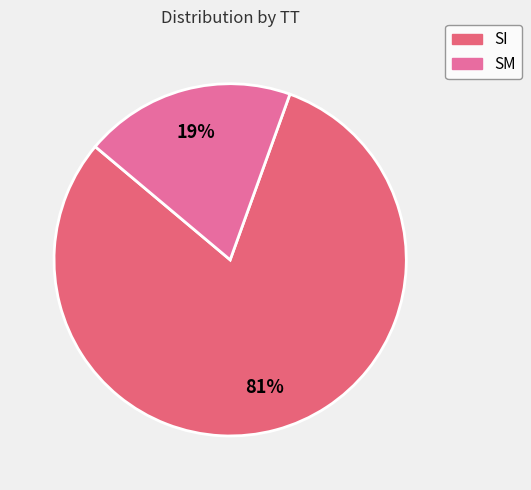

What is the change in value from SI to SM?

-609